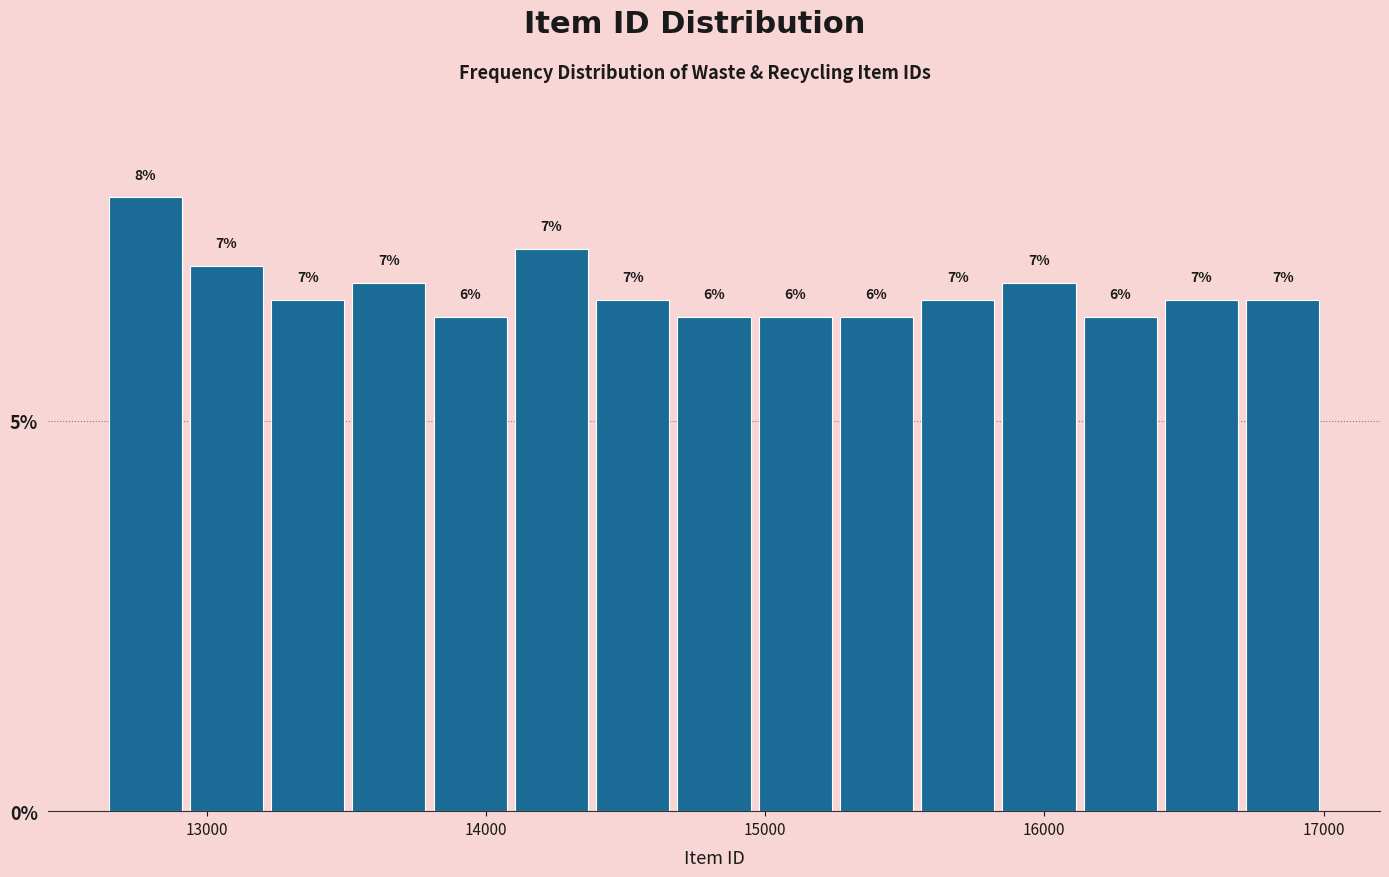

Around what value on the x-axis is the tallest bar? Give the approximate position of its centre, as read against the axis.

12800